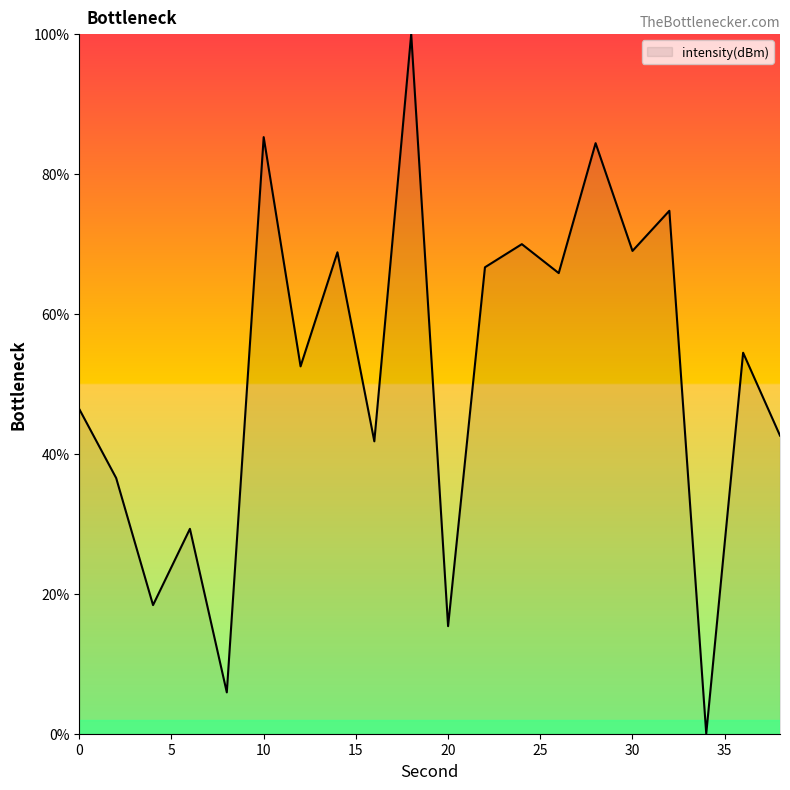

What is the maximum value shown in the chart?

100.0